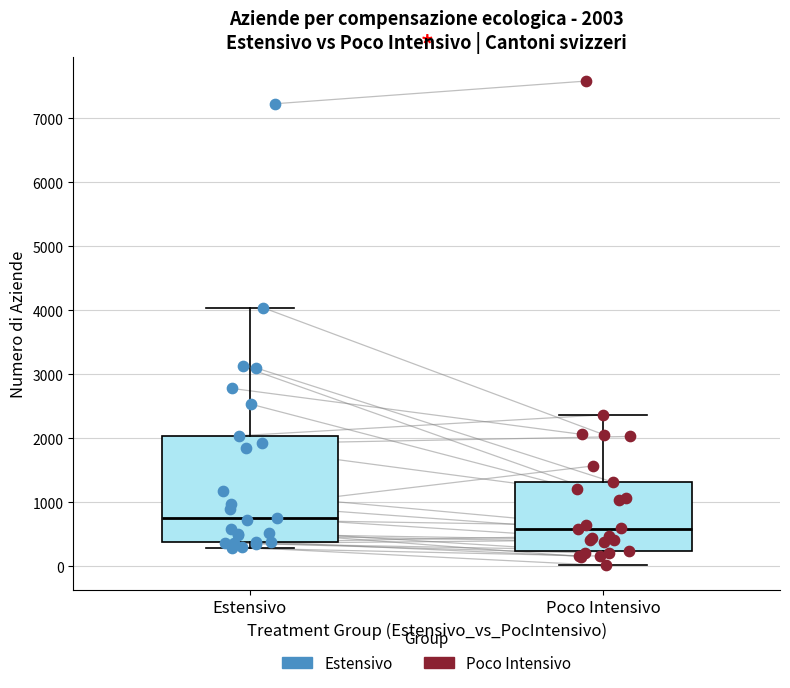

Comparing the boxes themselves (not the whiskers), which one is the tallest?

Estensivo